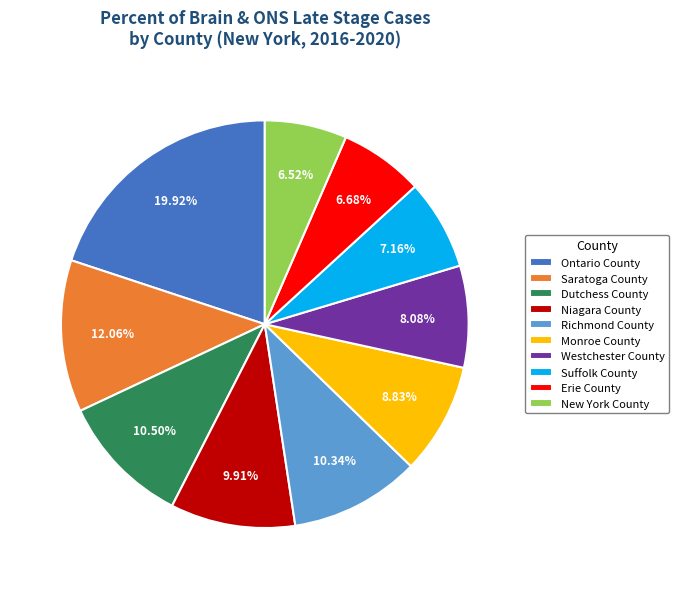

Does any single category account for the majority?

No